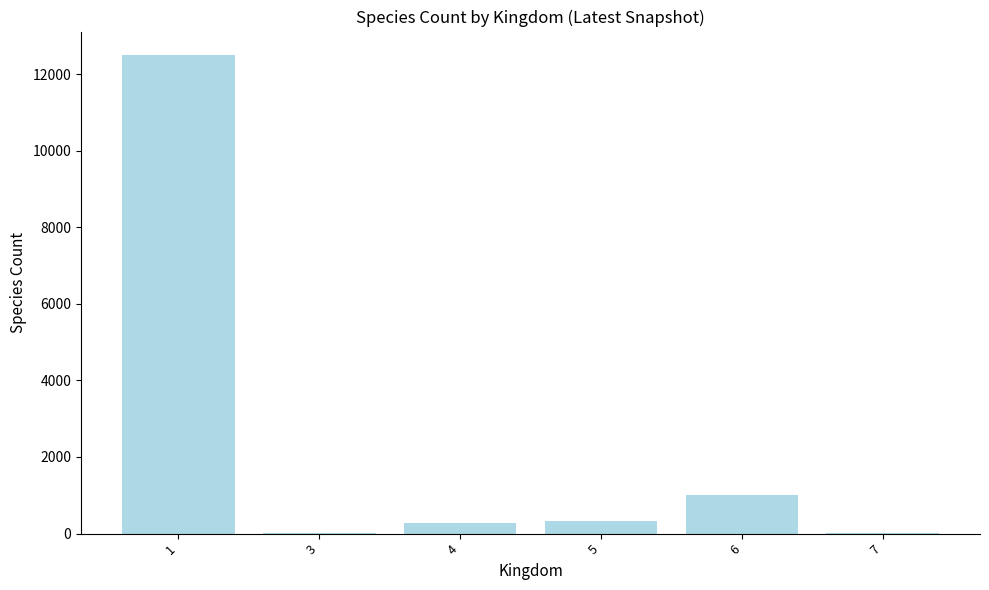

Where is the data nearest to the value 6245?

6